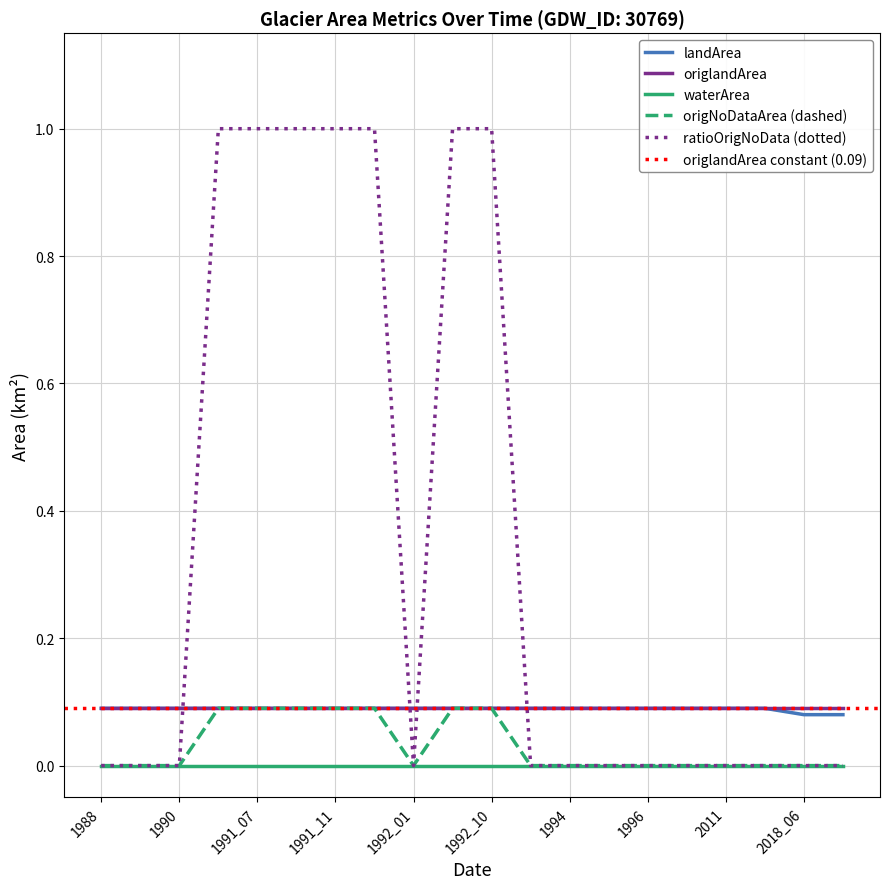

Which series has the widest spread of values?

ratioOrigNoData